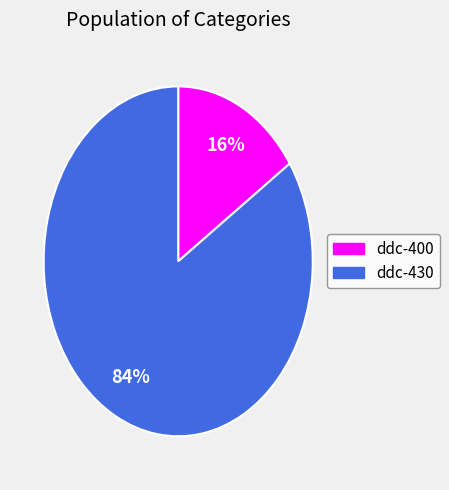

Which category accounts for the majority?

ddc-430